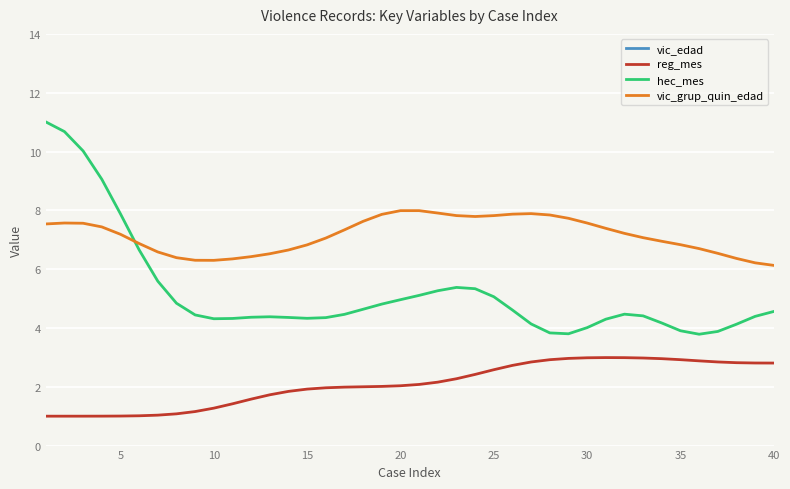

The value of vic_grup_quin_edad at 5 is 5.0. True or false?

False